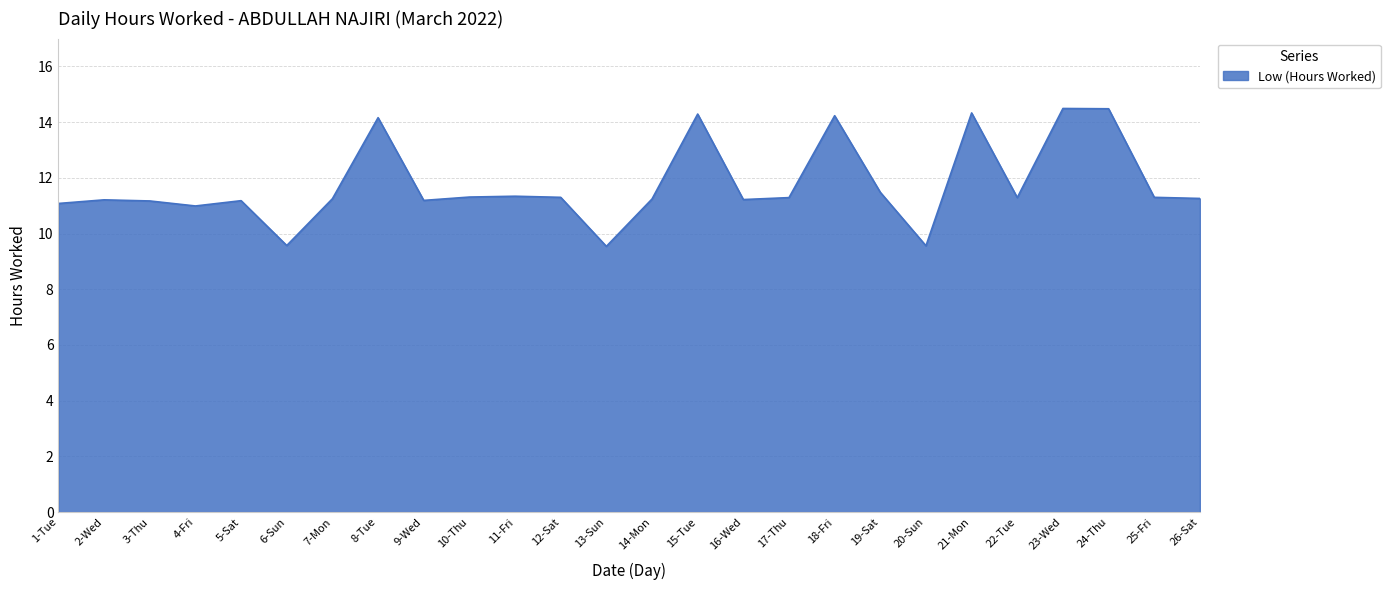

True or false: the data shows 11.3 at 10-Thu.

True